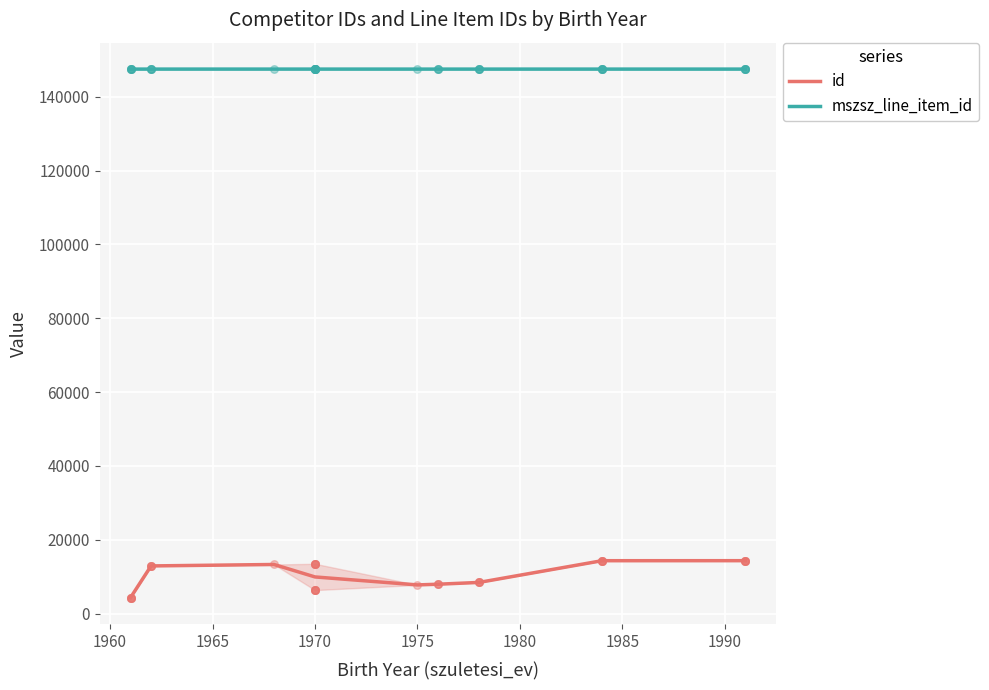

Which series has the largest total across all categories?

mszsz_line_item_id